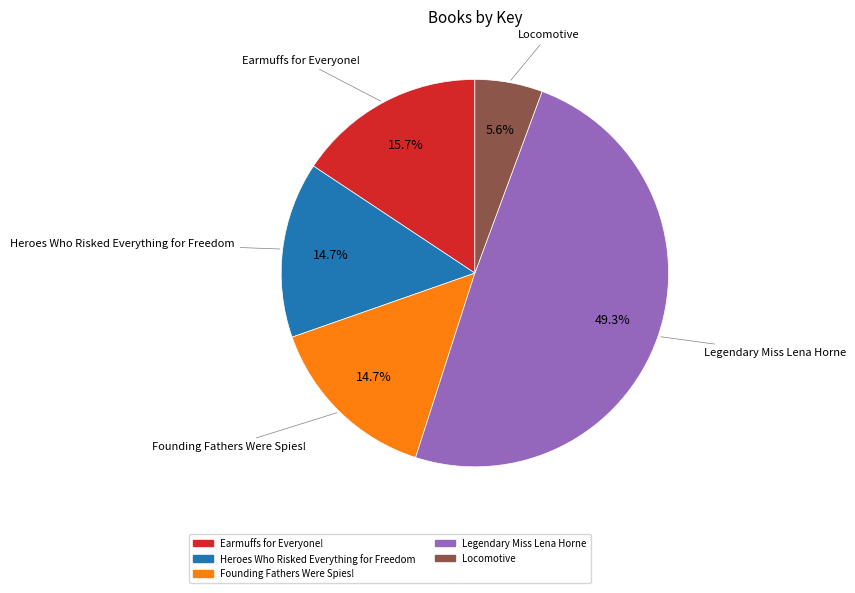

Which has a higher value, Heroes Who Risked Everything for Freedom or Earmuffs for Everyone!?

Earmuffs for Everyone!